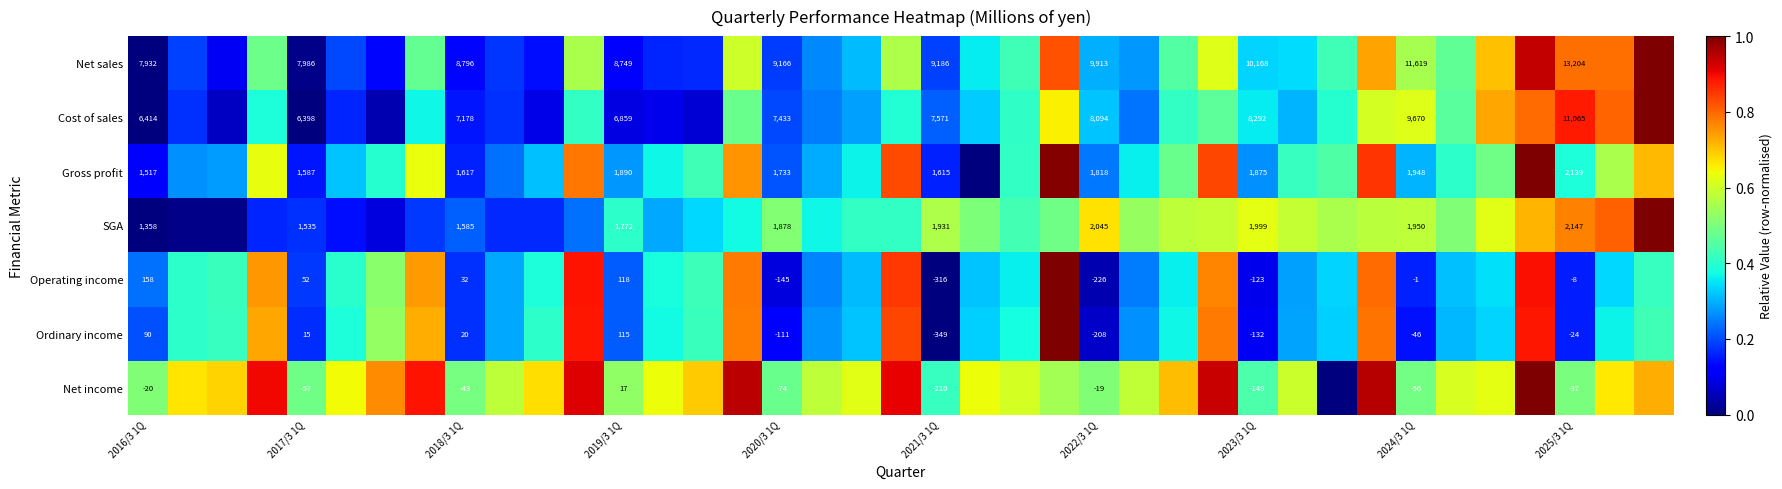

How many categories are shown in the chart?

39